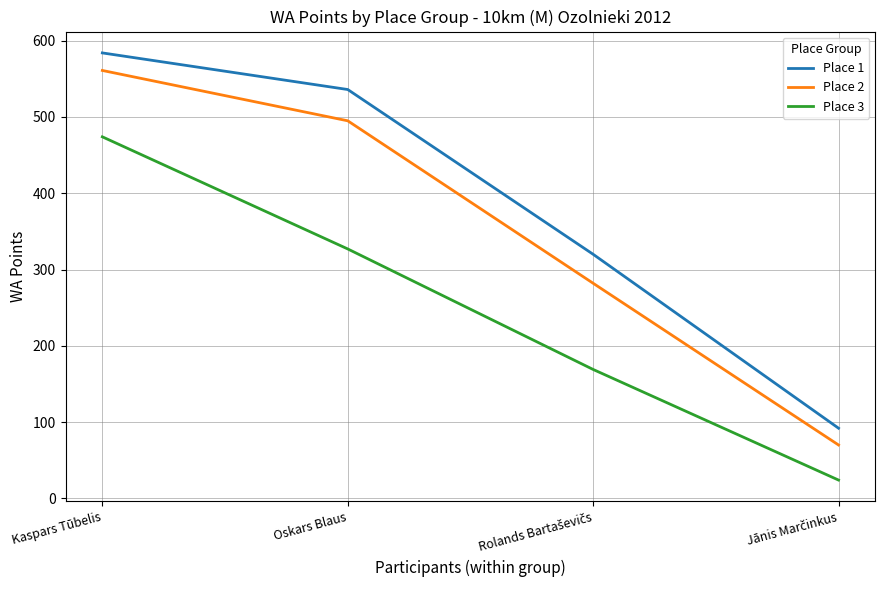

Count the number of data series in this chart.

3